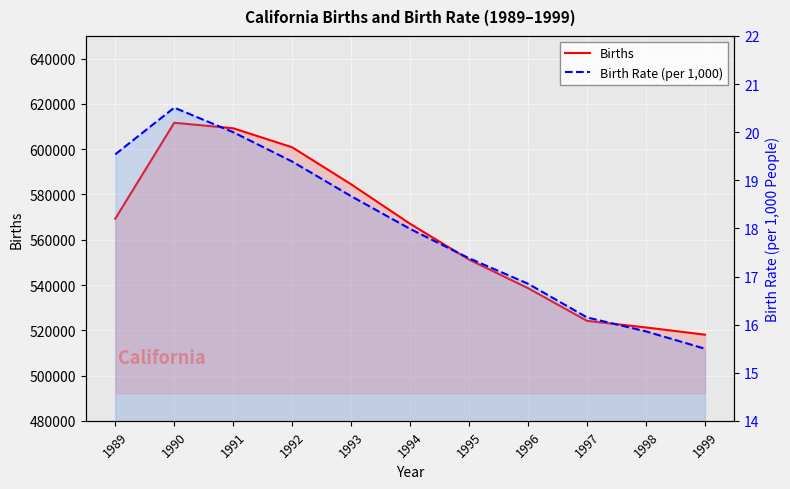

The Birth Rate (per 1,000) series shows 8.9 at 1999. True or false?

False